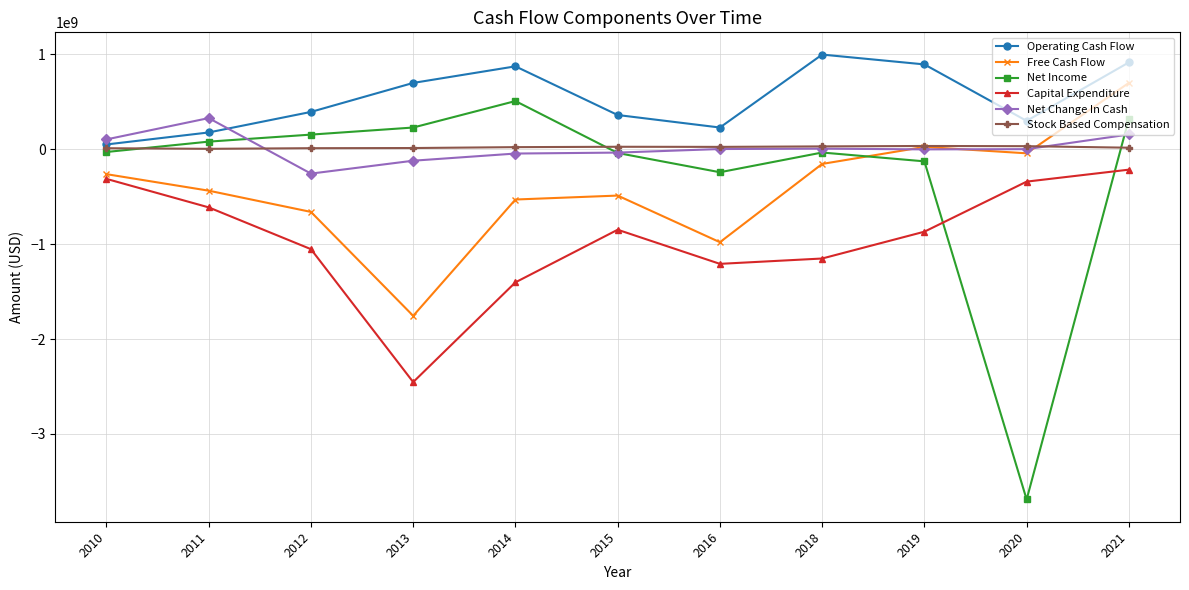

What is the sum of all Operating Cash Flow values?

5877828000